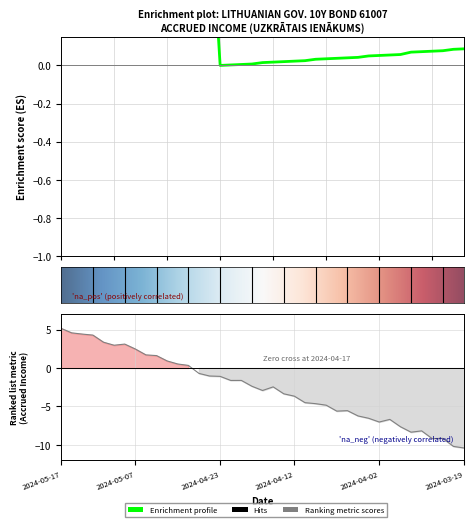

The value at 2024-05-13 is 1.1. True or false?

False